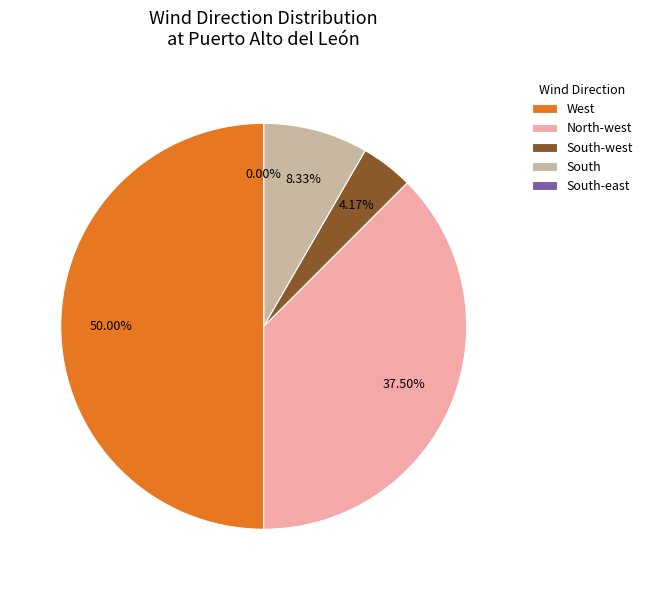

Between North-west and West, which is larger?

West